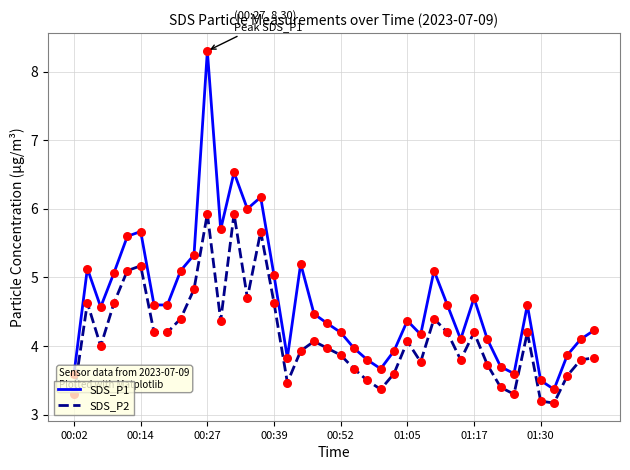

What are all the series names shown in the legend?

SDS_P1, SDS_P2